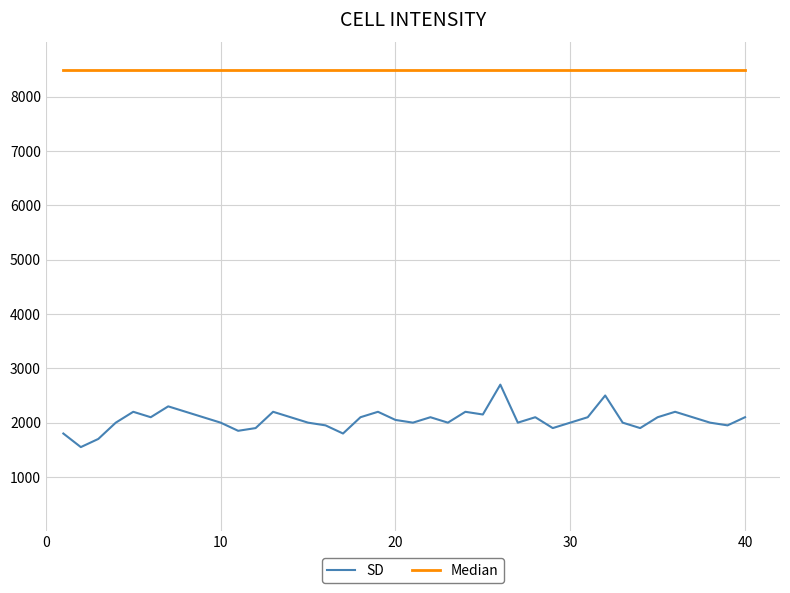

Which series has the largest total across all categories?

Median